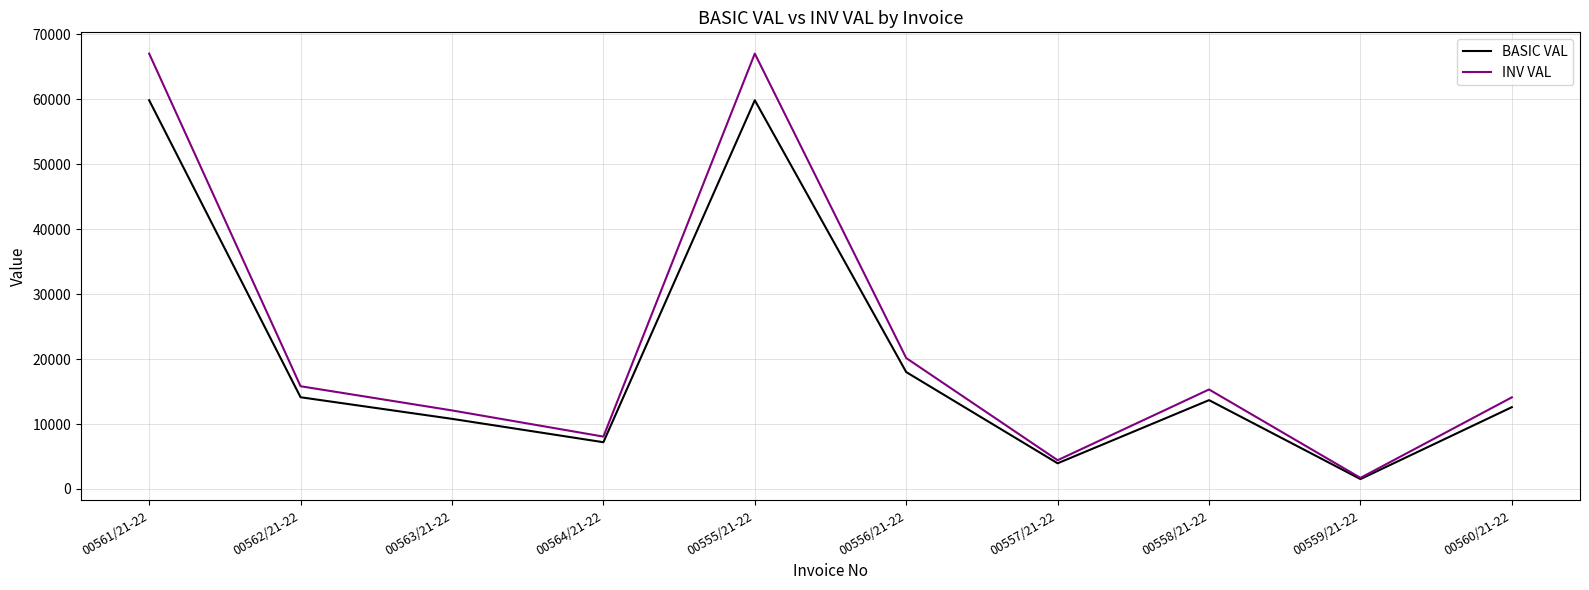

What is the total value across all series at 00562/21-22?

29945.0